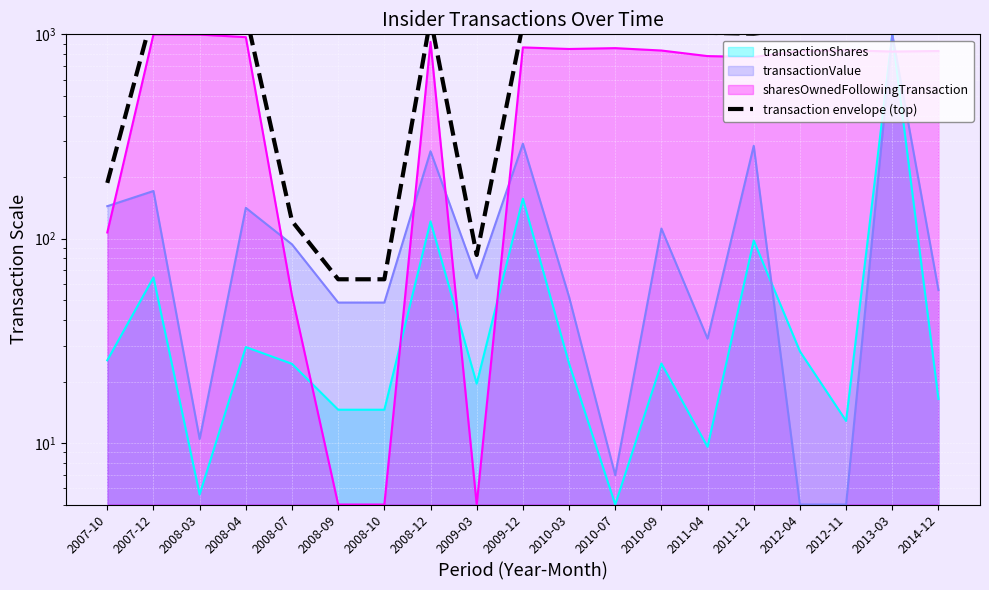

Reading left to right, transcribe all the data shown in this chart.

transactionShares line: 2007-10=25.4	2007-12=64.6	2008-03=5.6	2008-04=29.5	2008-07=24.4	2008-09=14.6	2008-10=14.6	2008-12=121.5	2009-03=19.5	2009-12=157.0	2010-03=24.5	2010-07=5.0	2010-09=24.5	2011-04=9.6	2011-12=98.0	2012-04=28.1	2012-11=12.8	2013-03=1000.0	2014-12=16.4
transactionValue line: 2007-10=144.2	2007-12=171.1	2008-03=10.5	2008-04=141.6	2008-07=93.8	2008-09=48.7	2008-10=48.7	2008-12=267.8	2009-03=64.0	2009-12=291.6	2010-03=51.9	2010-07=7.0	2010-09=112.1	2011-04=32.4	2011-12=284.9	2012-04=5.0	2012-11=5.0	2013-03=1000.0	2014-12=56.1
sharesOwnedFollowingTransaction line: 2007-10=107.2	2007-12=1000.0	2008-03=997.2	2008-04=968.9	2008-07=52.6	2008-09=5.0	2008-10=5.0	2008-12=918.4	2009-03=5.0	2009-12=863.1	2010-03=847.9	2010-07=856.0	2010-09=833.3	2011-04=782.6	2011-12=774.8	2012-04=826.4	2012-11=835.8	2013-03=823.8	2014-12=828.7
transaction envelope (top): 2007-10=187.5	2007-12=1300.0	2008-03=1296.4	2008-04=1259.5	2008-07=121.9	2008-09=63.3	2008-10=63.3	2008-12=1194.0	2009-03=83.2	2009-12=1122.0	2010-03=1102.3	2010-07=1112.8	2010-09=1083.3	2011-04=1017.3	2011-12=1007.2	2012-04=1074.4	2012-11=1086.5	2013-03=1300.0	2014-12=1077.3